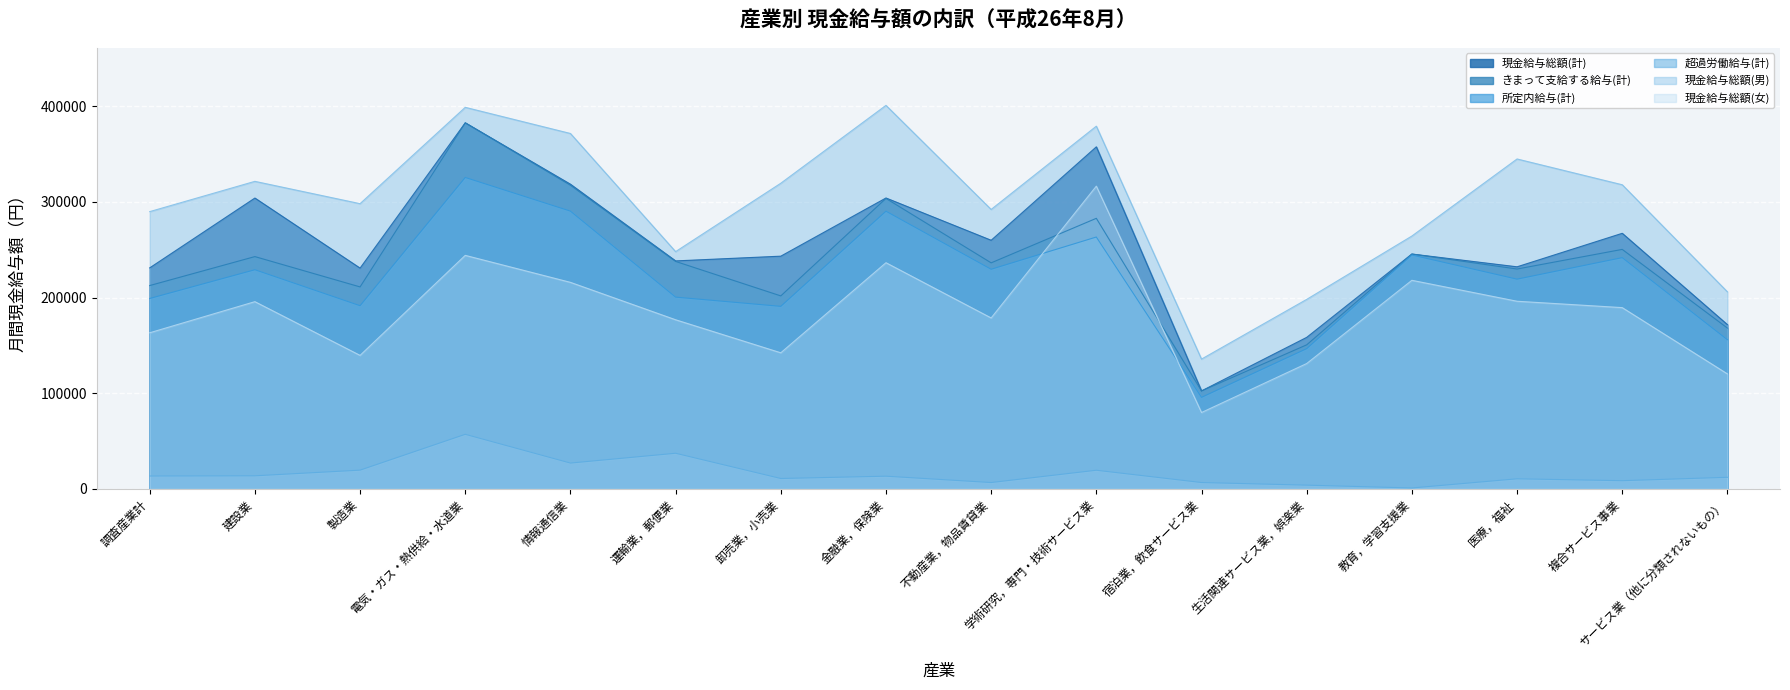

What is the sum of all 現金給与総額(男) values?

4784517